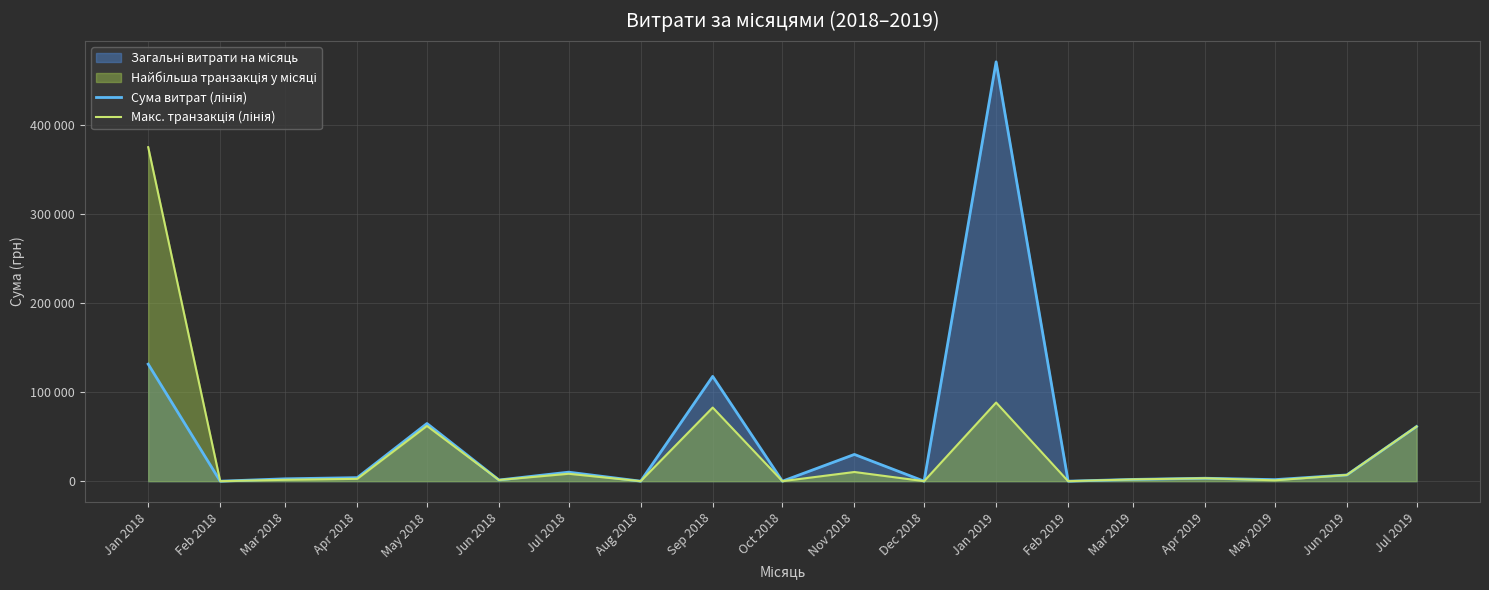

The value of Макс. транзакція (лінія) at Oct 2018 is 120342.2. True or false?

False